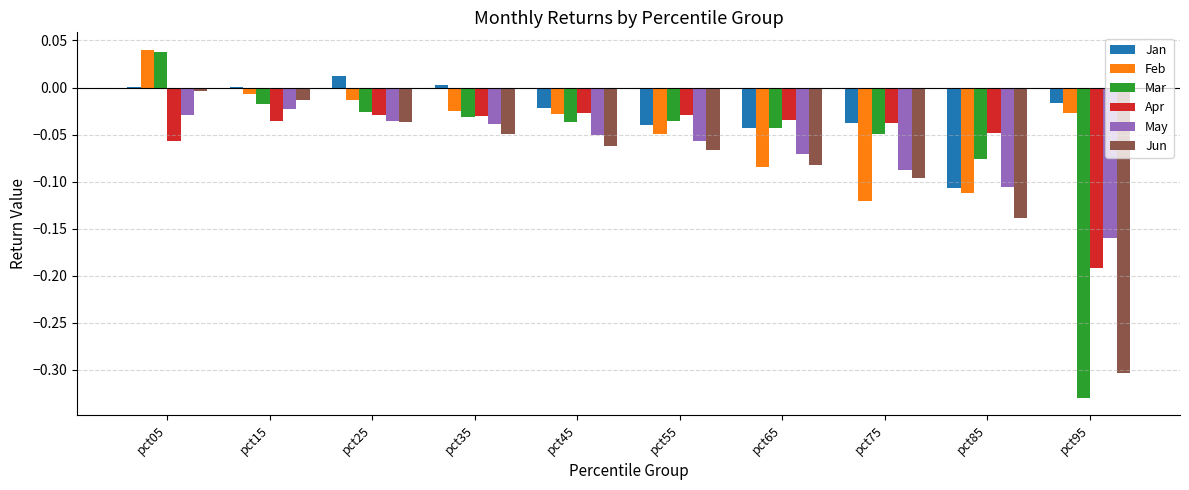

What is the sum of all Apr values?

-0.5